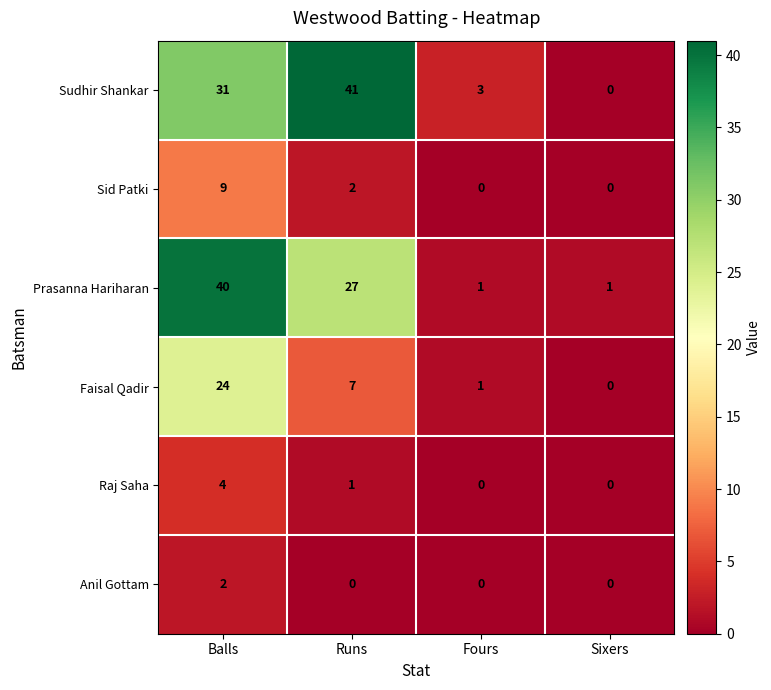

What is the sum of all Faisal Qadir values?

32